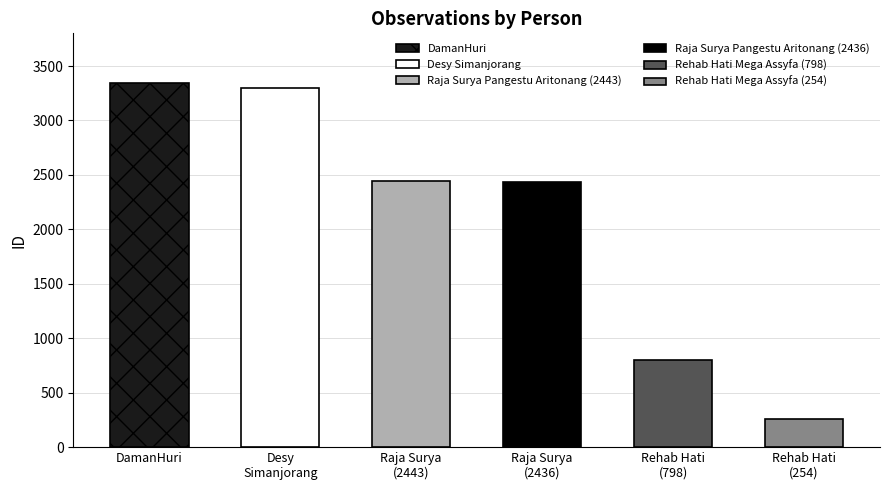

What is the value of the 3rd bar from the left?

2443